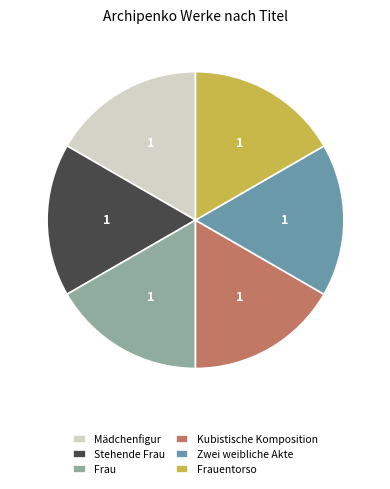

Do Kubistische Komposition and Mädchenfigur together represent more than half of the pie?

No